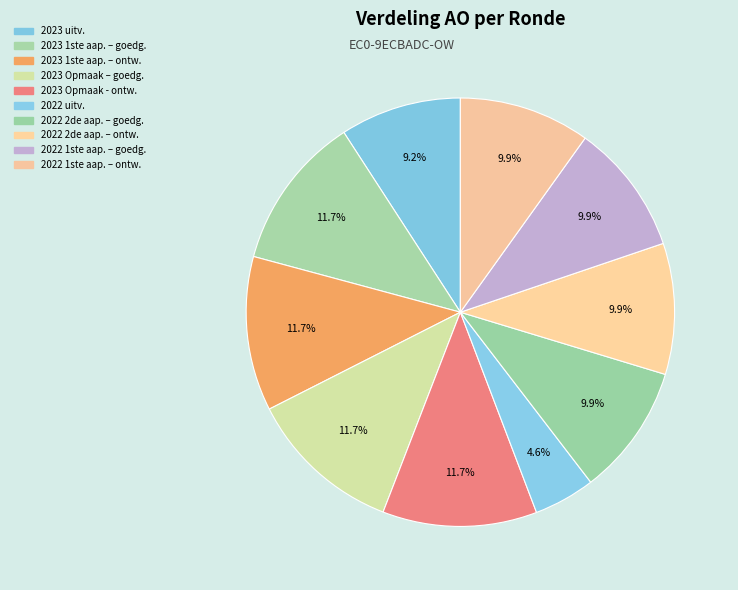

Count the number of slices in the pie.

10